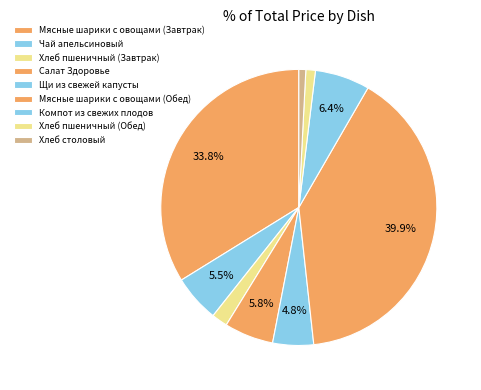

Is it true that Хлеб пшеничный (Обед) is 1% of the pie?

True